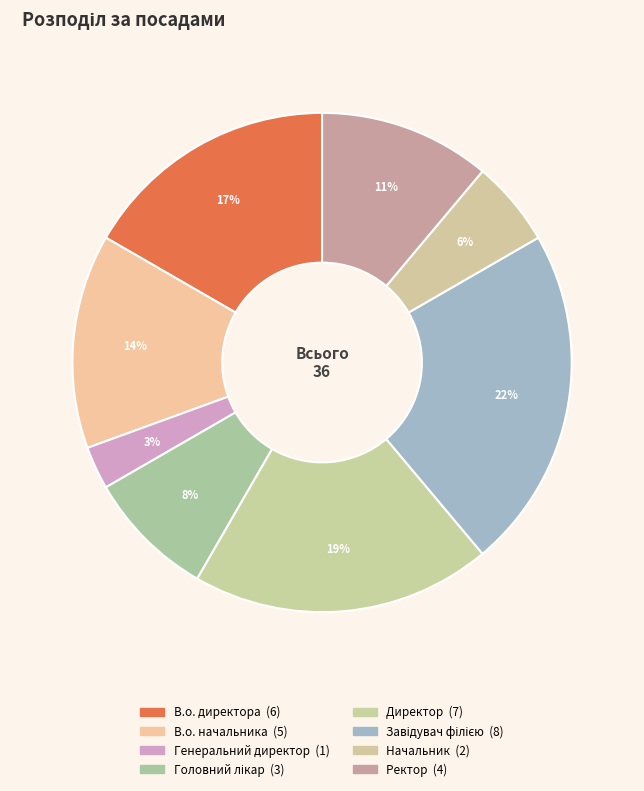

Approximately how many times larger is the value at Завідувач філією compared to Головний лікар?

2.7